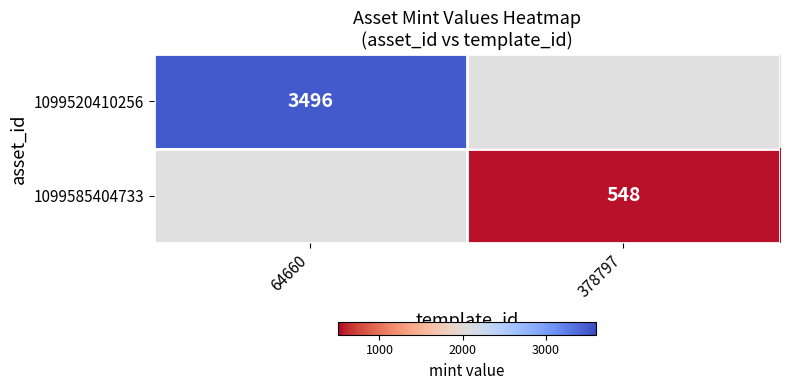

The 1099585404733 series shows 275 at 378797. True or false?

False